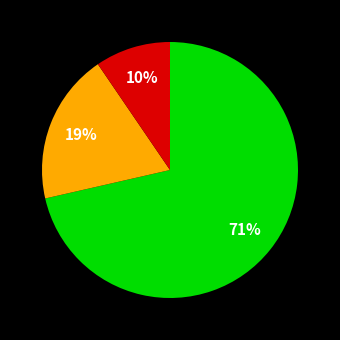

Count the number of slices in the pie.

3